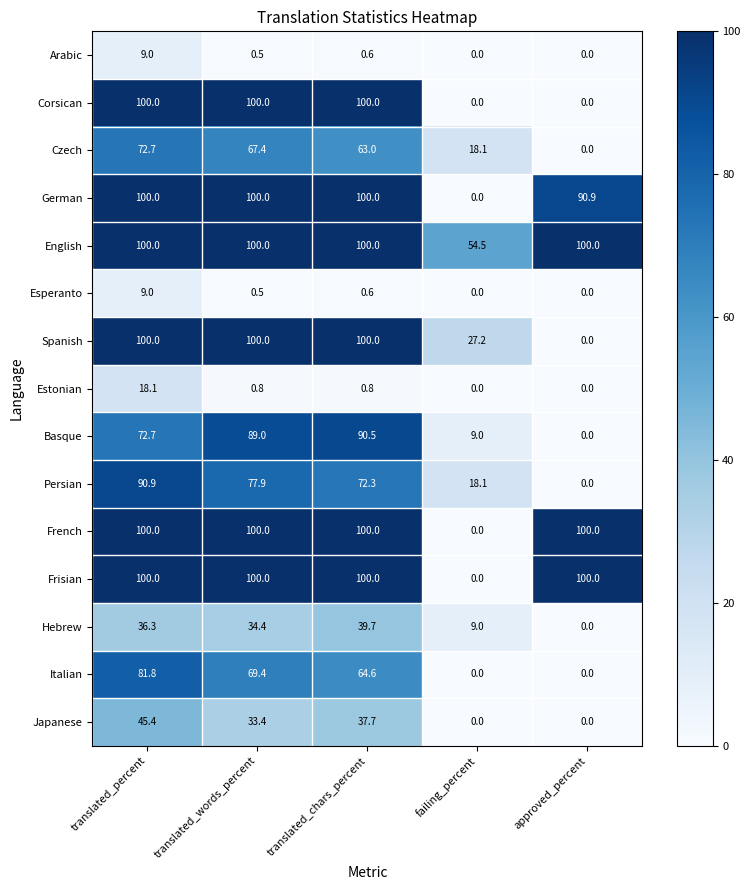

The German series shows 100.0 at translated_chars_percent. True or false?

True